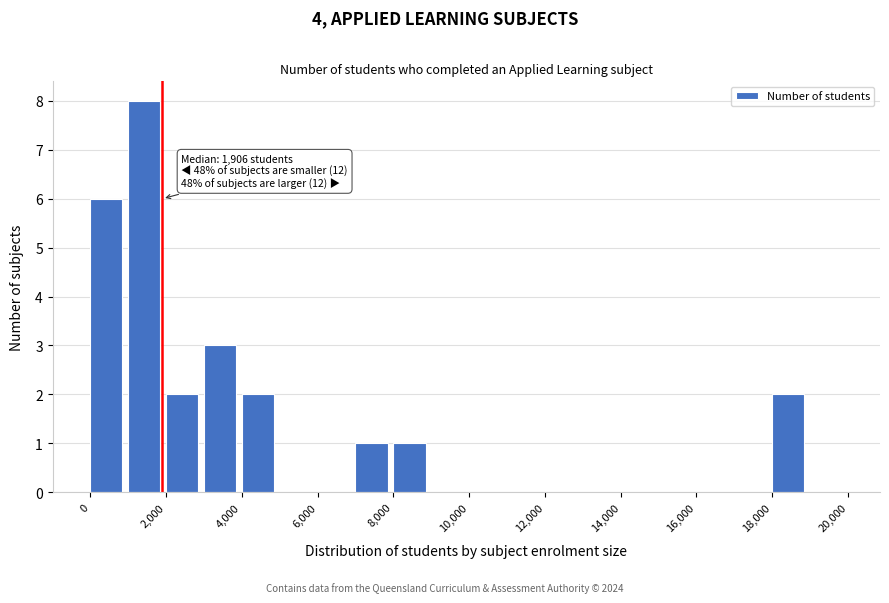

Over which range of the x-axis is the bar tallest?

1000 to 2000